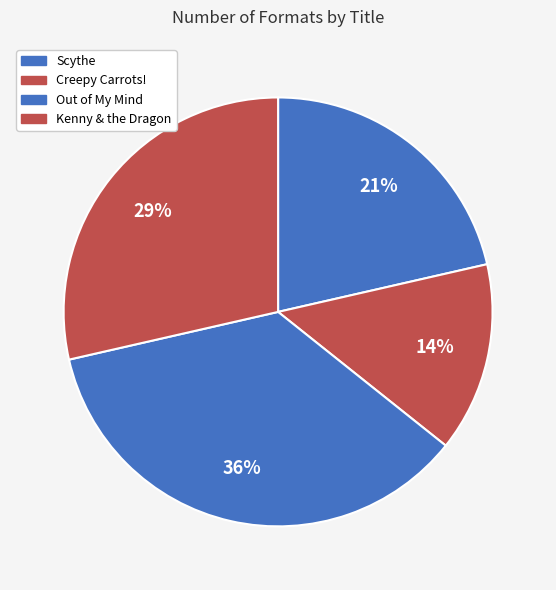

How many slices are in this pie chart?

4